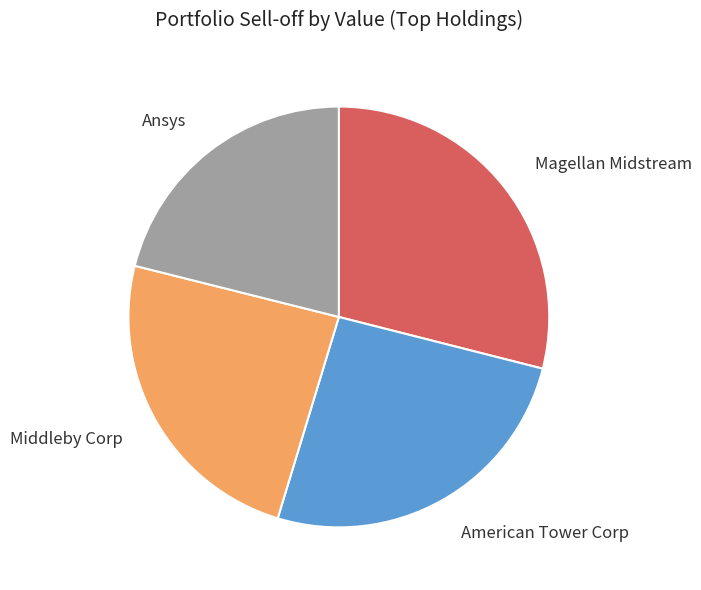

What is the ratio of the value at American Tower Corp to the value at Ansys?

1.2